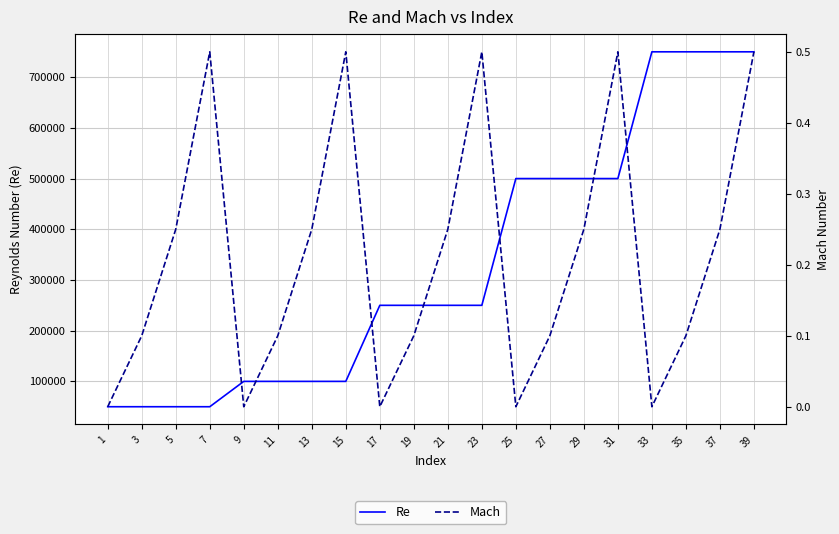

How many lines are shown in the chart?

2